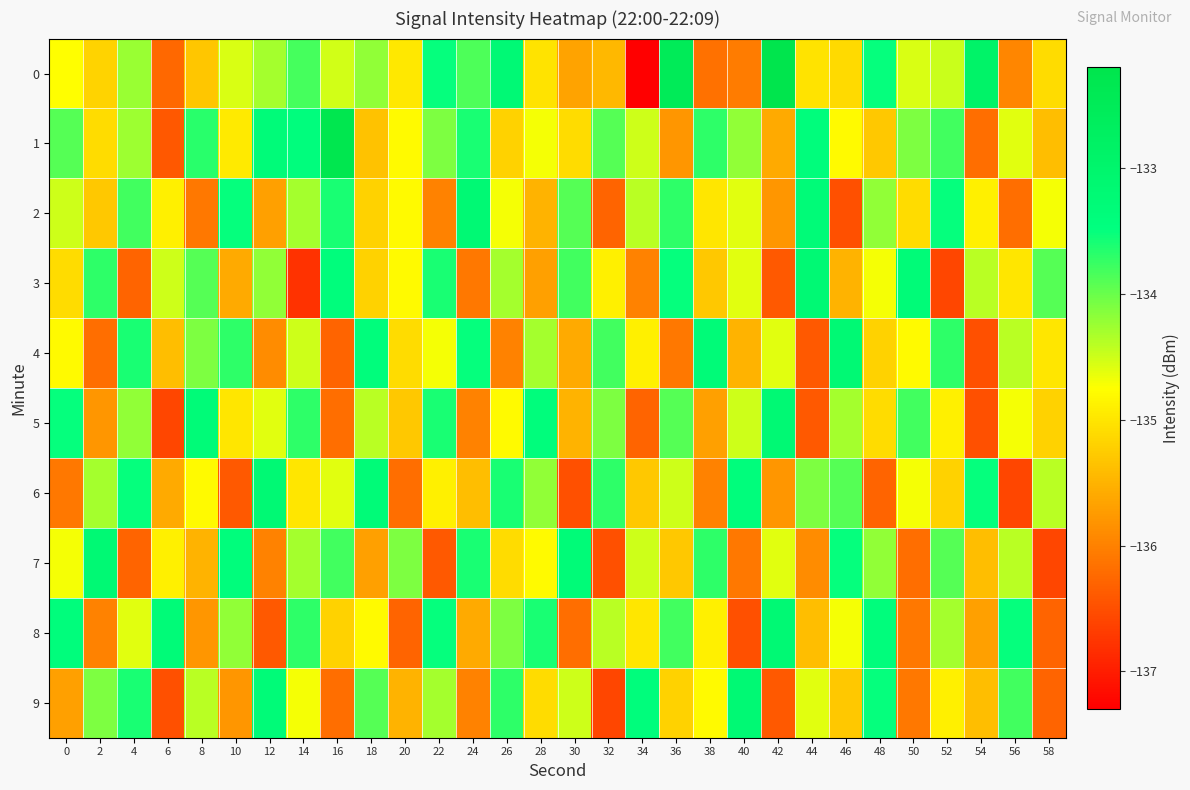

How many data points does each series have?

30